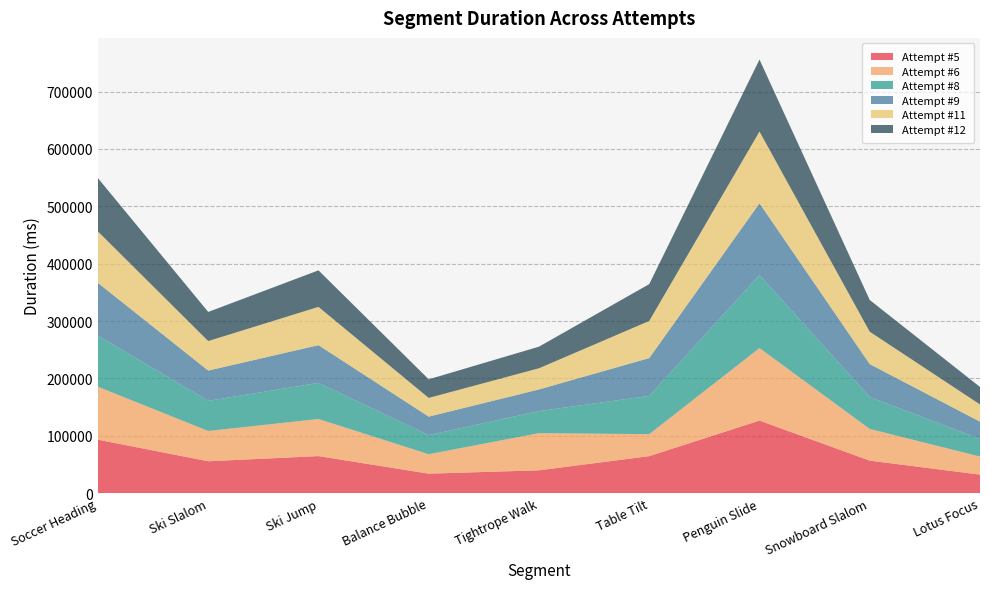

Reading left to right, extract all data points from this chart.

Attempt #5: Soccer Heading=93246	Ski Slalom=55581	Ski Jump=64596	Balance Bubble=33976	Tightrope Walk=39830	Table Tilt=64507	Penguin Slide=126496	Snowboard Slalom=56669	Lotus Focus=32339
Attempt #6: Soccer Heading=92218	Ski Slalom=52783	Ski Jump=64644	Balance Bubble=33909	Tightrope Walk=64803	Table Tilt=38348	Penguin Slide=126403	Snowboard Slalom=55267	Lotus Focus=31483
Attempt #8: Soccer Heading=89123	Ski Slalom=52524	Ski Jump=62928	Balance Bubble=33243	Tightrope Walk=38348	Table Tilt=66699	Penguin Slide=127262	Snowboard Slalom=55840	Lotus Focus=30568
Attempt #9: Soccer Heading=91907	Ski Slalom=52803	Ski Jump=65855	Balance Bubble=32277	Tightrope Walk=37828	Table Tilt=65918	Penguin Slide=125138	Snowboard Slalom=57192	Lotus Focus=30286
Attempt #11: Soccer Heading=89641	Ski Slalom=51429	Ski Jump=66688	Balance Bubble=32581	Tightrope Walk=36878	Table Tilt=64690	Penguin Slide=125104	Snowboard Slalom=56445	Lotus Focus=29962
Attempt #12: Soccer Heading=92912	Ski Slalom=50750	Ski Jump=63678	Balance Bubble=32439	Tightrope Walk=37676	Table Tilt=64228	Penguin Slide=125414	Snowboard Slalom=55273	Lotus Focus=30456